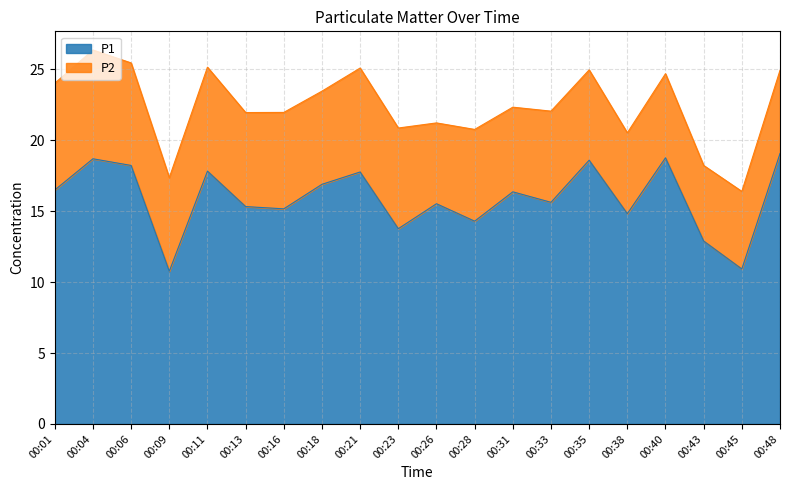

How many interior local valleys (lower than both neighbors) does the data have?

7